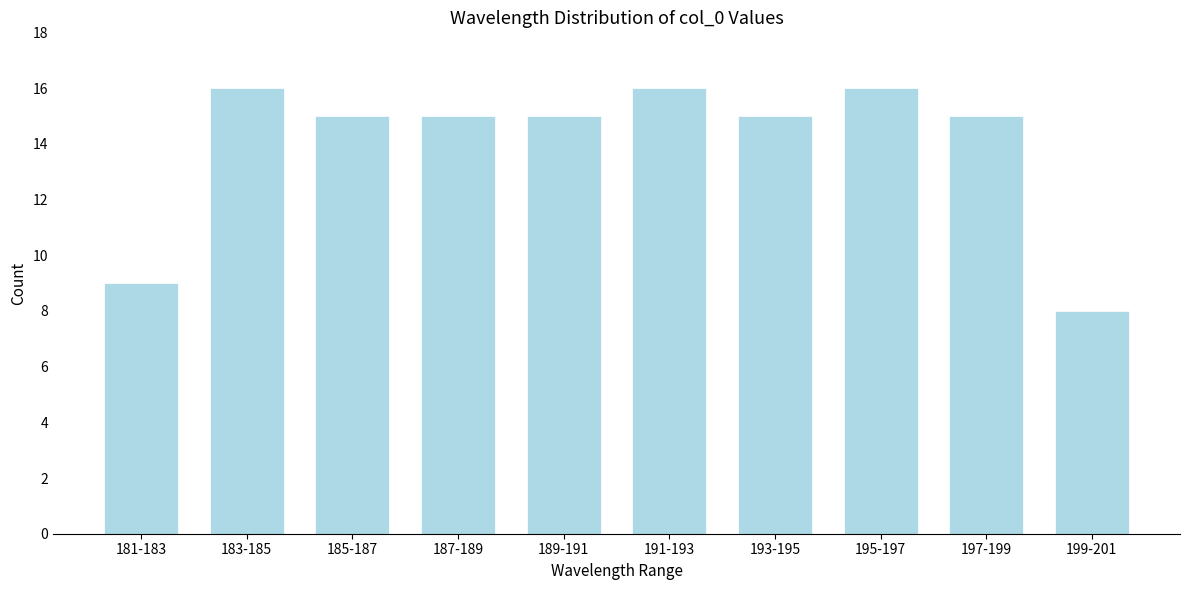

Reading left to right, what are all the values shown in this chart?

9	16	15	15	15	16	15	16	15	8